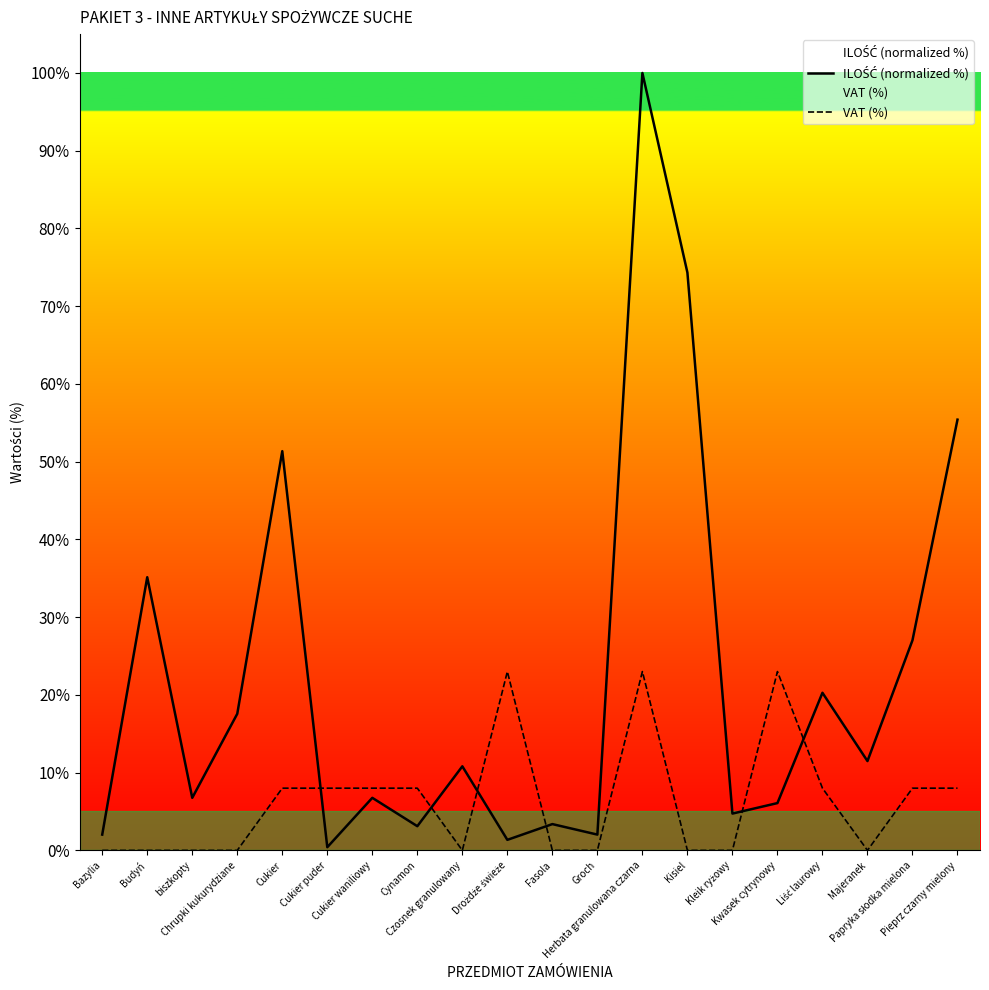

What is the difference between the highest and lowest values at Budyń?

35.1